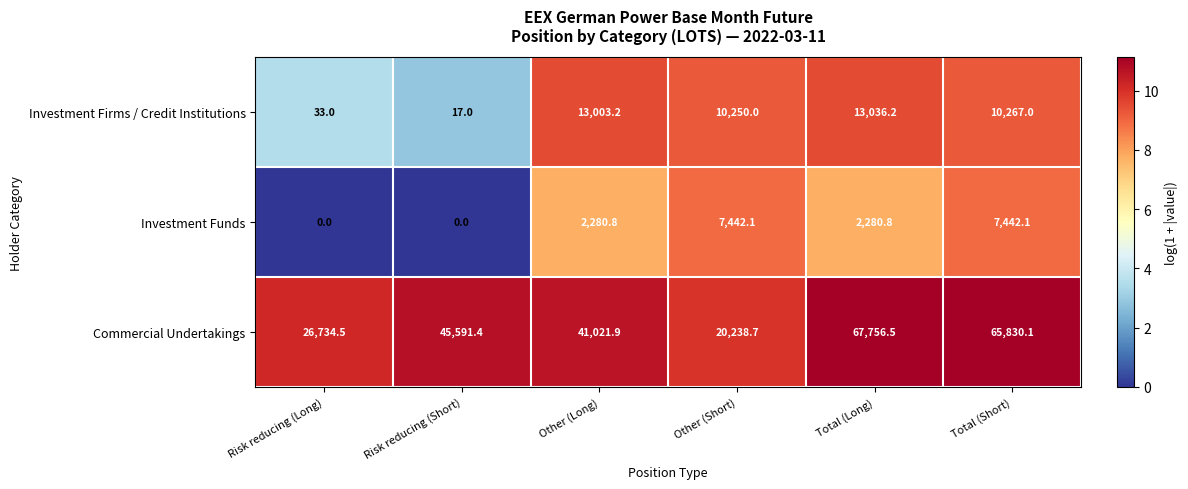

What is the difference between the Investment Funds values at Other (Long) and Other (Short)?

5161.3